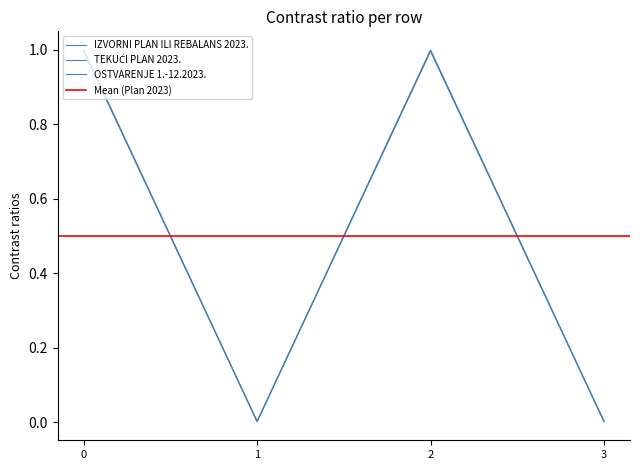

The value of TEKUĆI PLAN 2023. at 0 is 1.0. True or false?

True